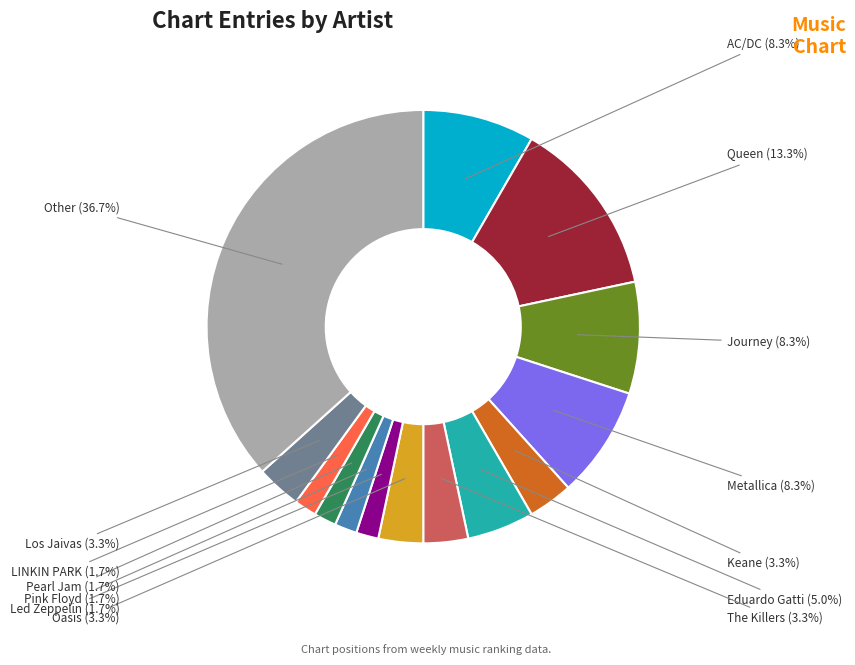

Is Queen the majority of the pie?

No